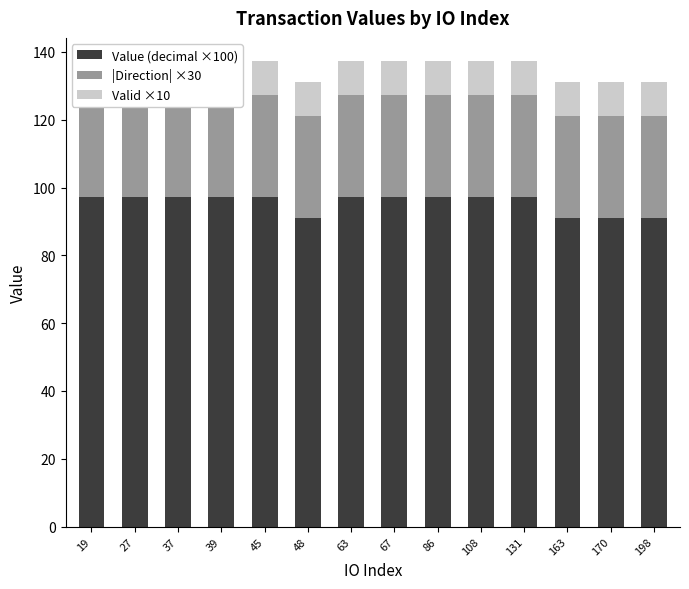

List the labels in order of Value (decimal ×100) value, smallest first.

48, 163, 170, 198, 19, 27, 37, 39, 45, 63, 67, 86, 108, 131